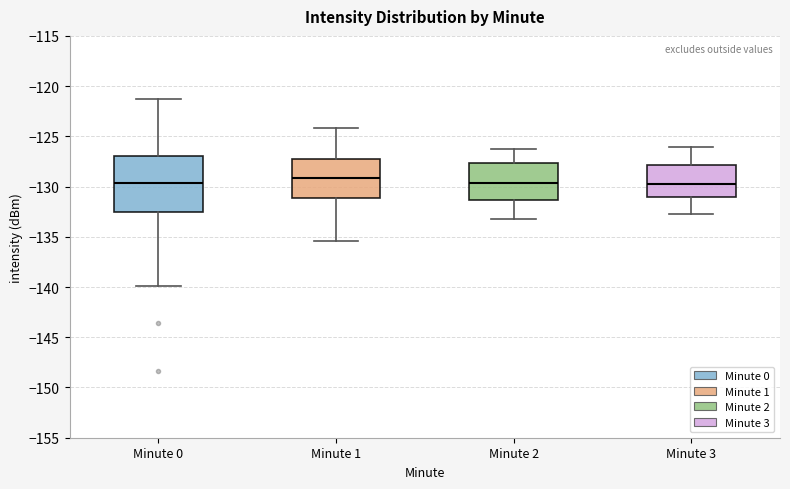

Which box has the highest median line?

Minute 1